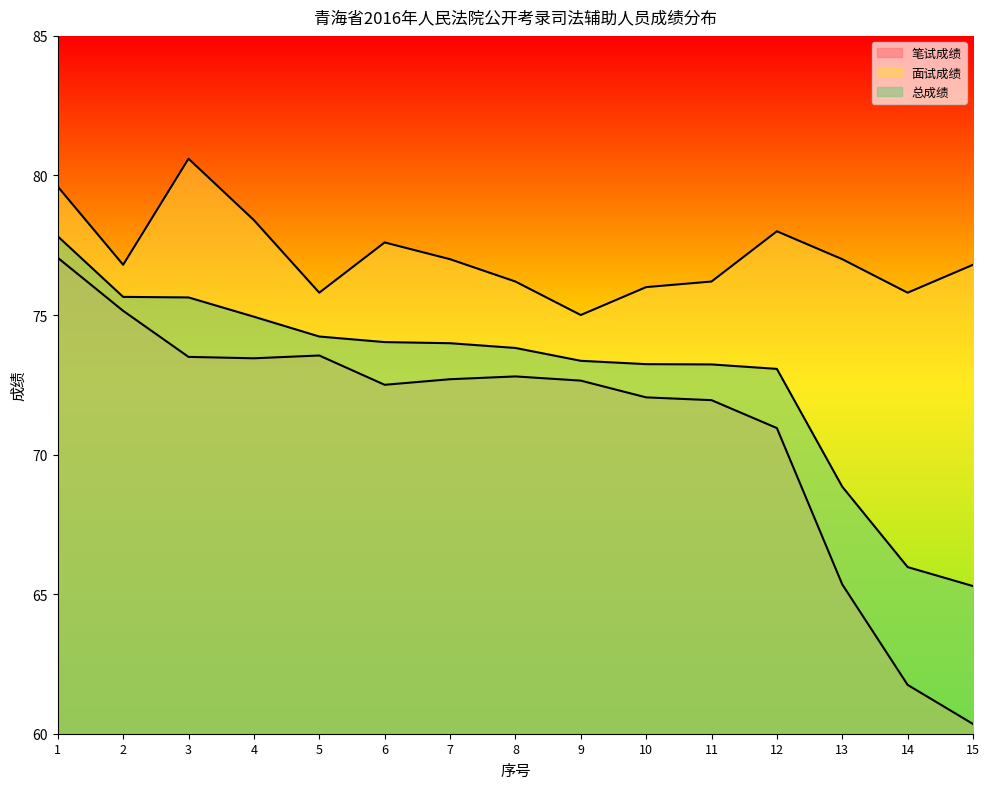

Which category has the lowest value across all series?

15